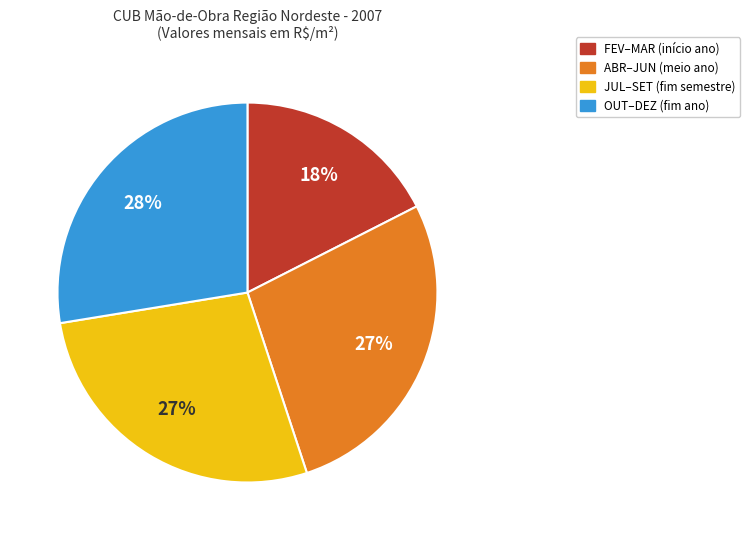

Which category has the smallest portion of the pie?

FEV–MAR (início ano)